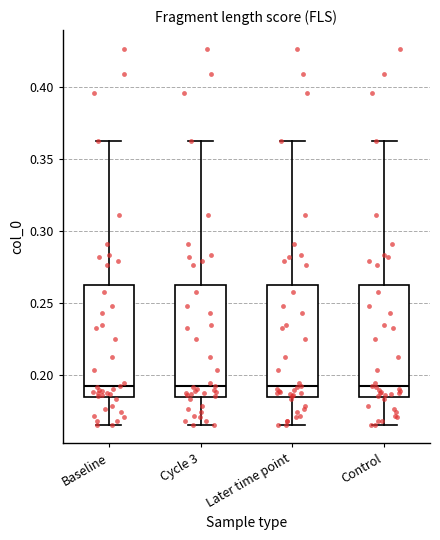

Reading left to right, read every box against the y-axis: the position of its median line, the range the box covers, and the ends of its whiskers. The values are not printed on the chart, so give them approximately, as read against the axis.

Baseline: median 0.190, box 0.185 to 0.260, whiskers 0.165 to 0.365
Cycle 3: median 0.190, box 0.185 to 0.260, whiskers 0.165 to 0.365
Later time point: median 0.190, box 0.185 to 0.260, whiskers 0.165 to 0.365
Control: median 0.190, box 0.185 to 0.260, whiskers 0.165 to 0.365